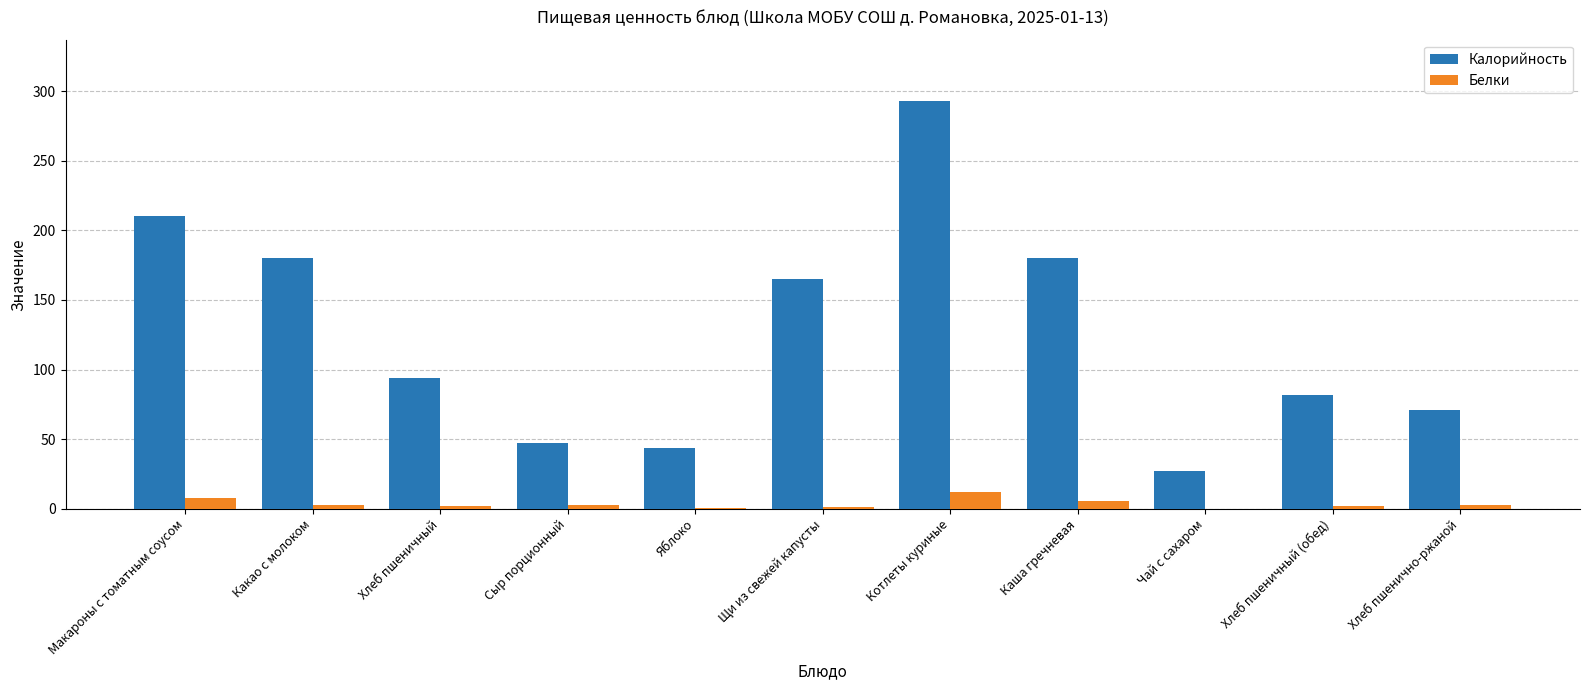

Which series has the largest range (max minus min)?

Калорийность